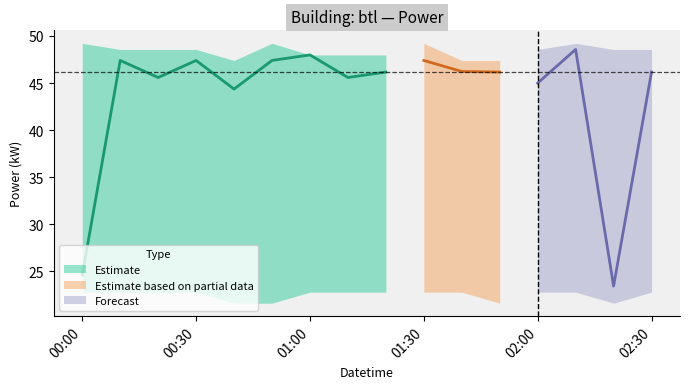

What is the difference between the maximum and minimum values?

25.1